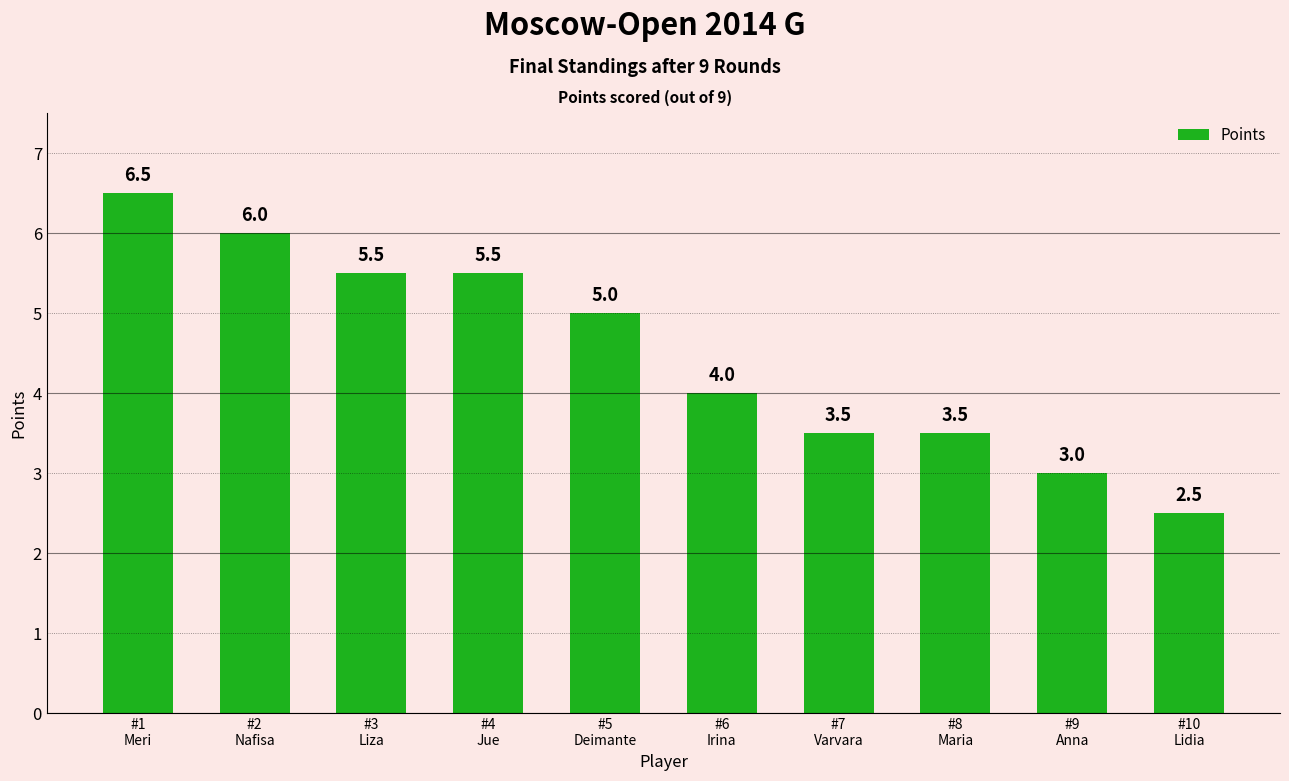

Reading left to right, list all the values displayed in this chart.

#1
Meri=6.5	#2
Nafisa=6.0	#3
Liza=5.5	#4
Jue=5.5	#5
Deimante=5.0	#6
Irina=4.0	#7
Varvara=3.5	#8
Maria=3.5	#9
Anna=3.0	#10
Lidia=2.5